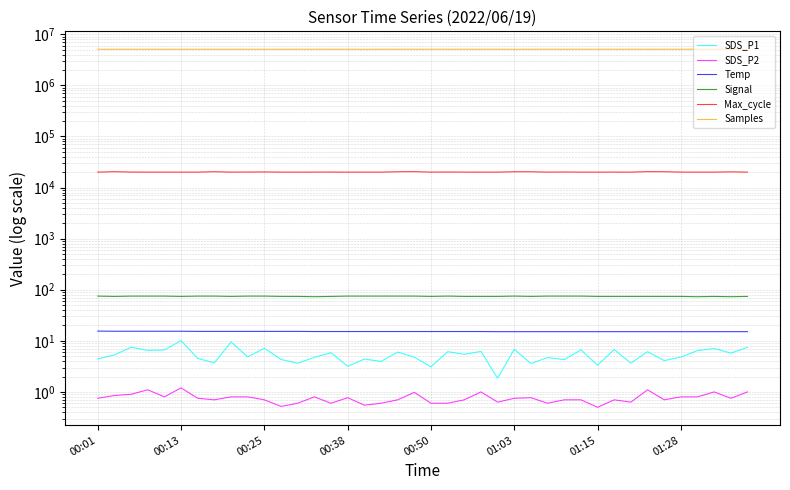

The SDS_P2 series shows 1.0 at 23. True or false?

True